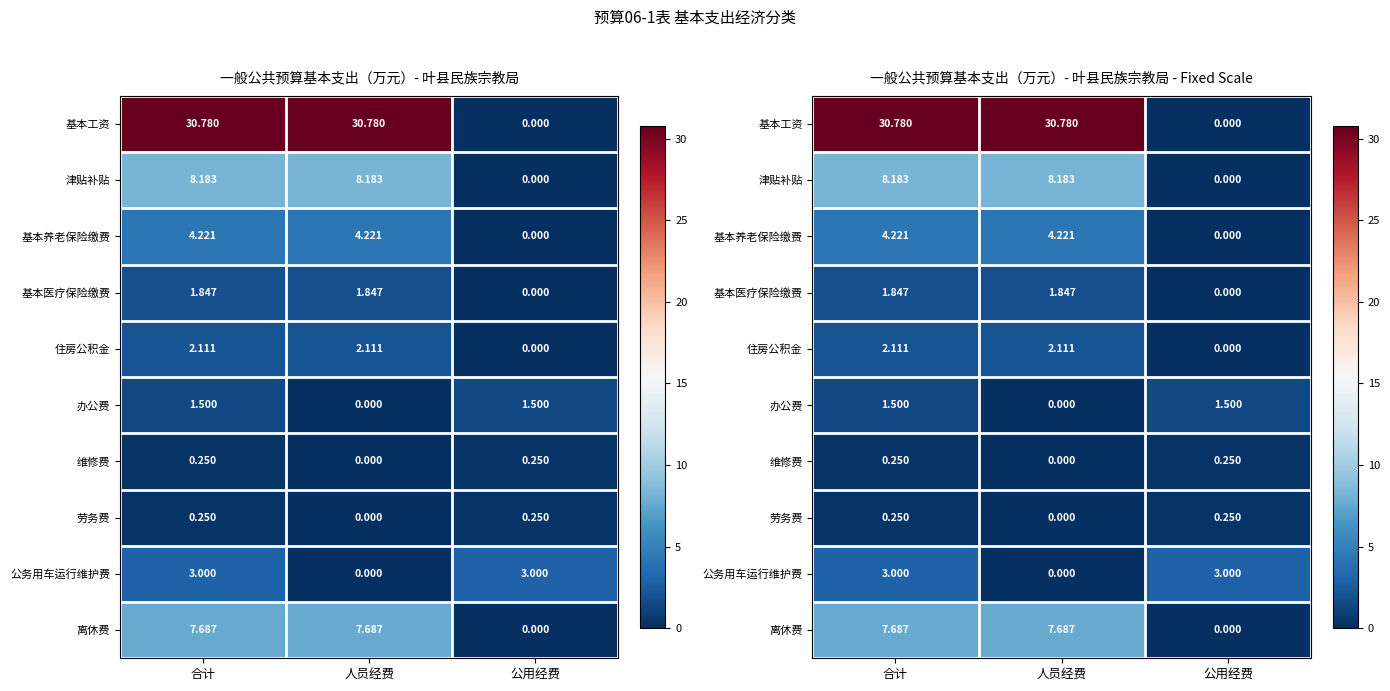

How many data points in 基本医疗保险缴费 are above 1?

2